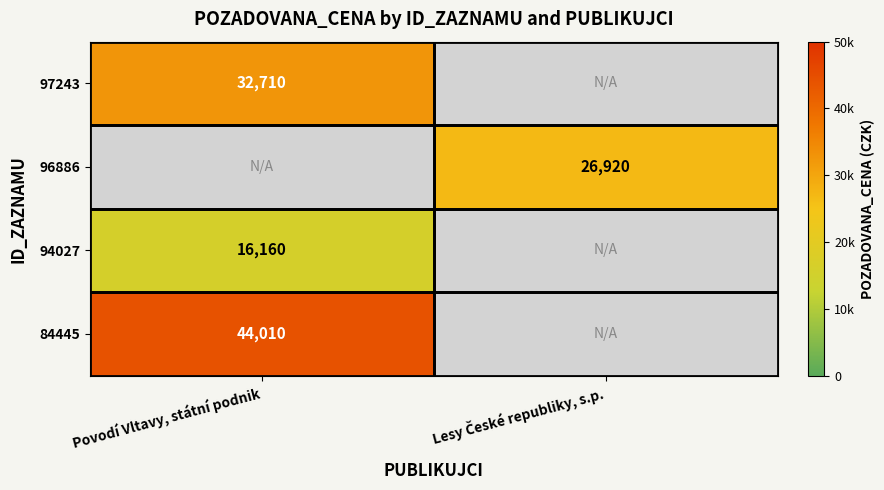

The value of 97243 at Povodí Vltavy, státní podnik is 32710. True or false?

True